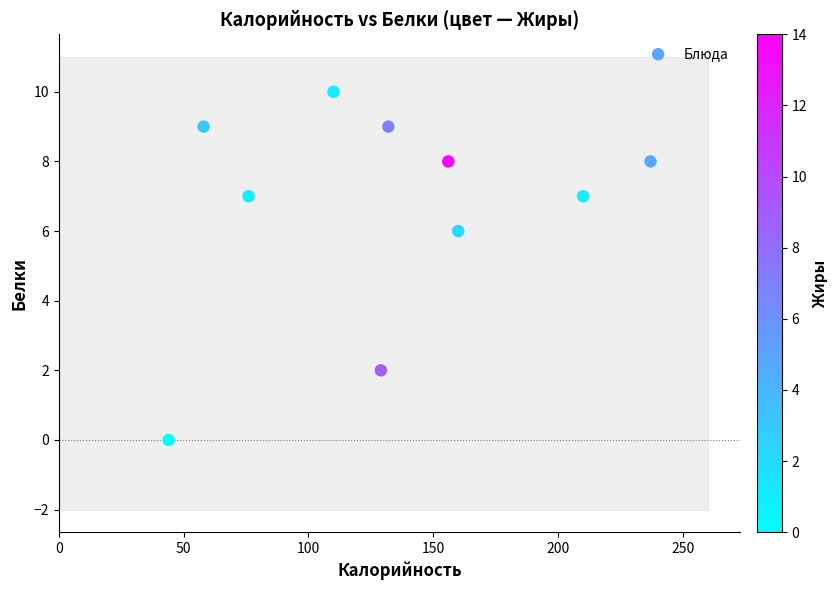

What Y value in the scatter plot is closest to 5?

6